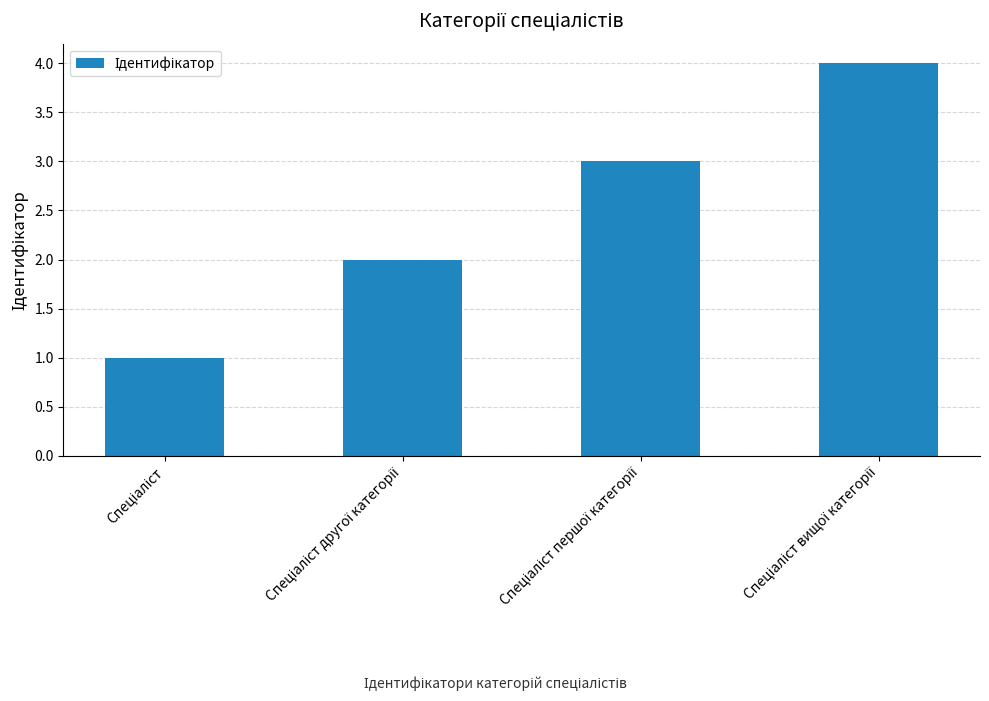

Count the values in the range 2 to 4.

3